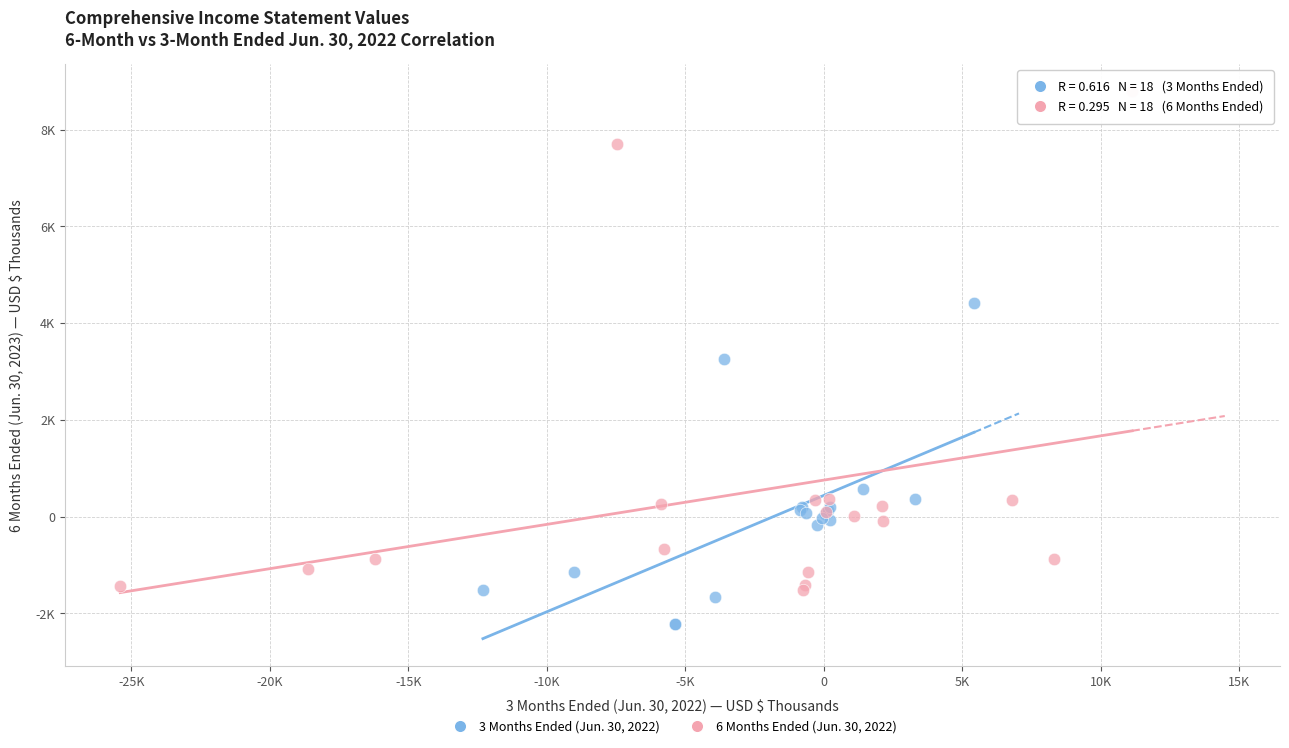

What are all the series names shown in the legend?

3 Months Ended (Jun. 30, 2022), 6 Months Ended (Jun. 30, 2022)